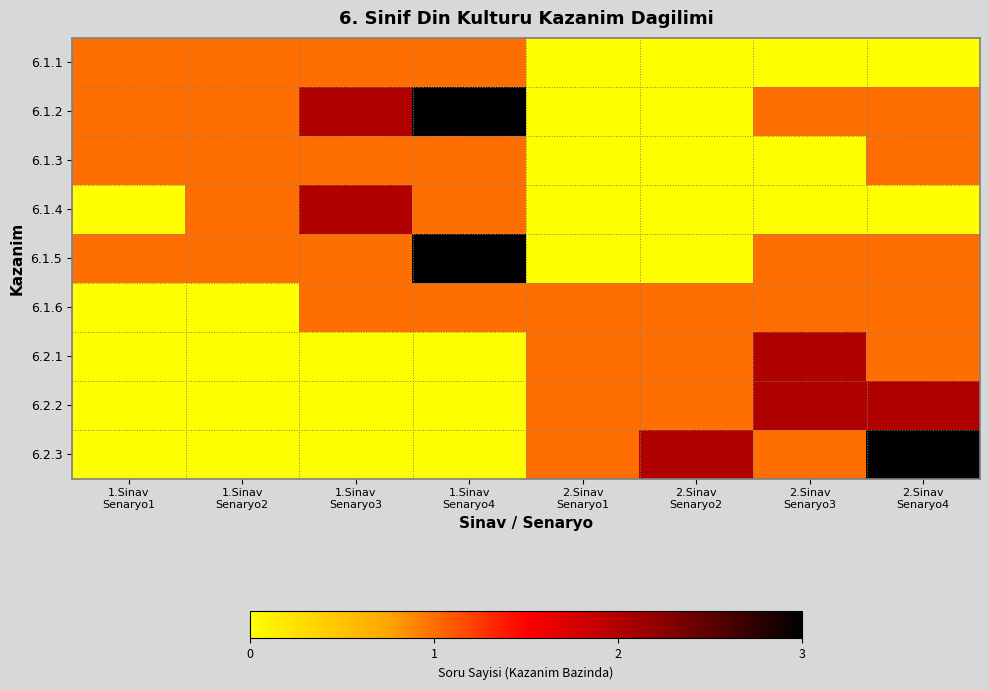

List the series in order of their peak value, lowest first.

6.1.1, 6.1.3, 6.1.6, 6.1.4, 6.2.1, 6.2.2, 6.1.2, 6.1.5, 6.2.3